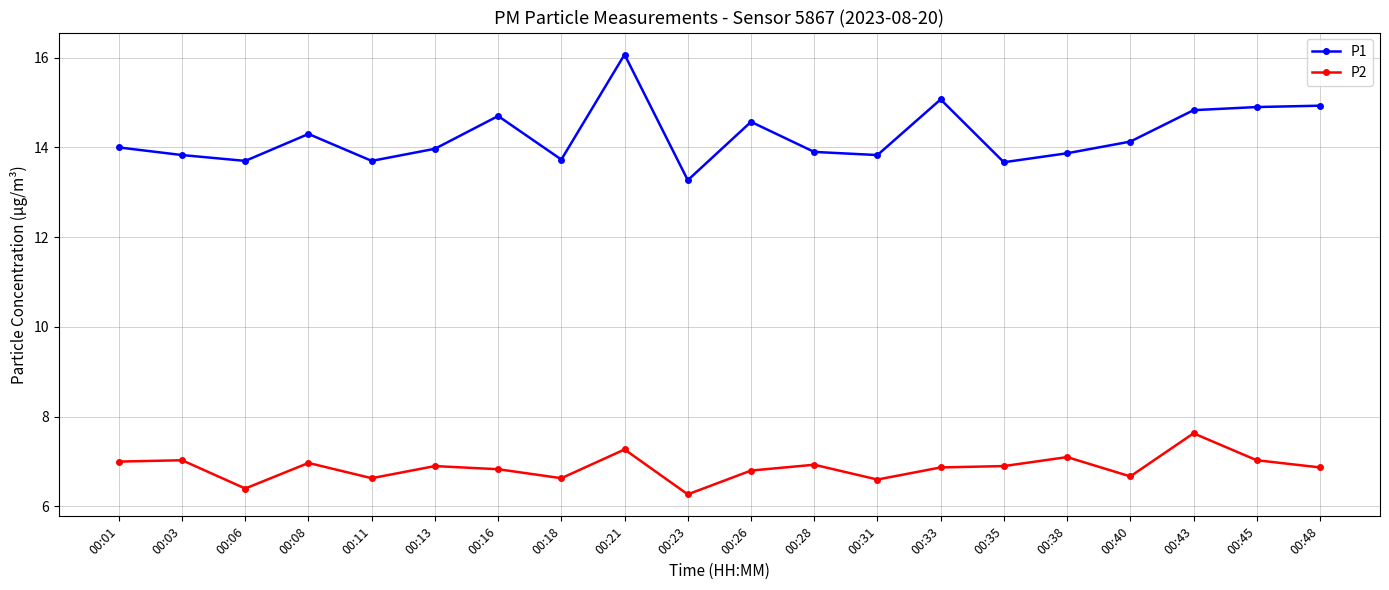

At how many categories does at least one series exceed 10?

20